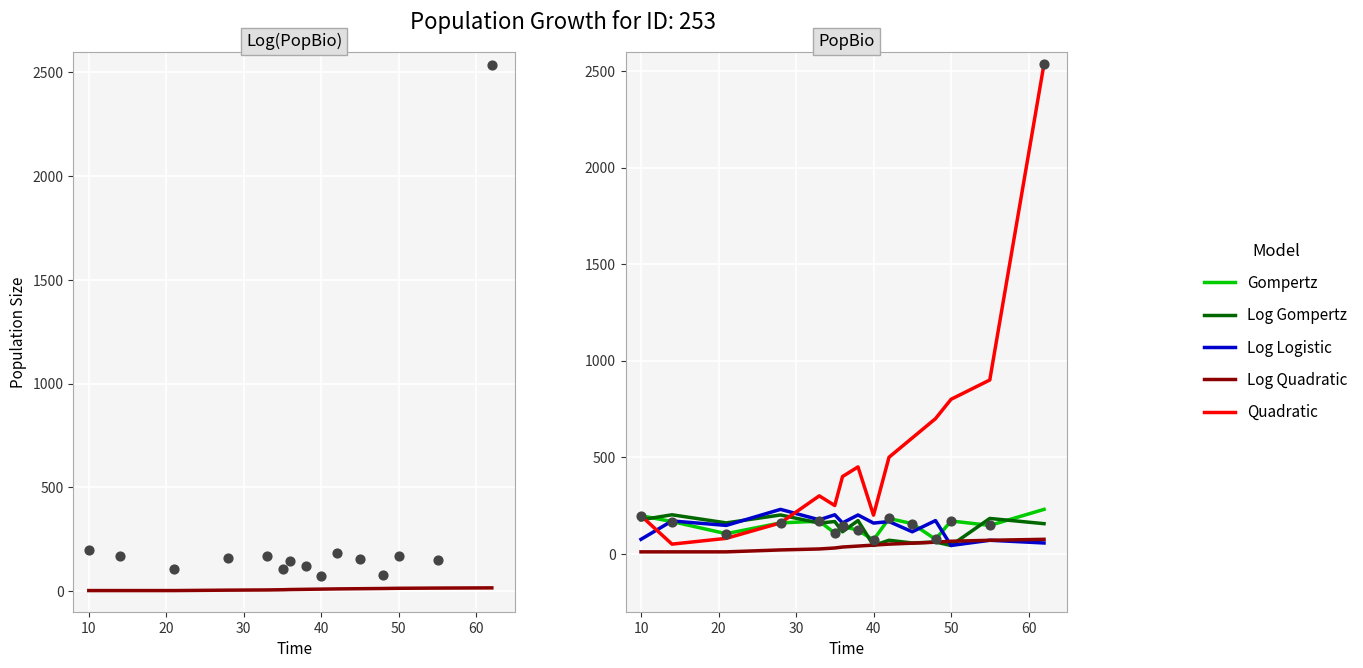

Is the value of Log Quadratic at 20 greater than the value of Gompertz at 50?

No